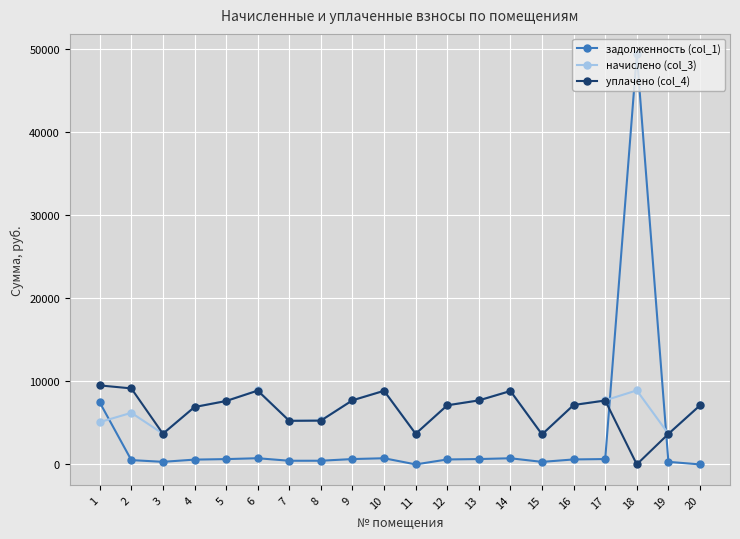

Which series has the widest spread of values?

задолженность (col_1)